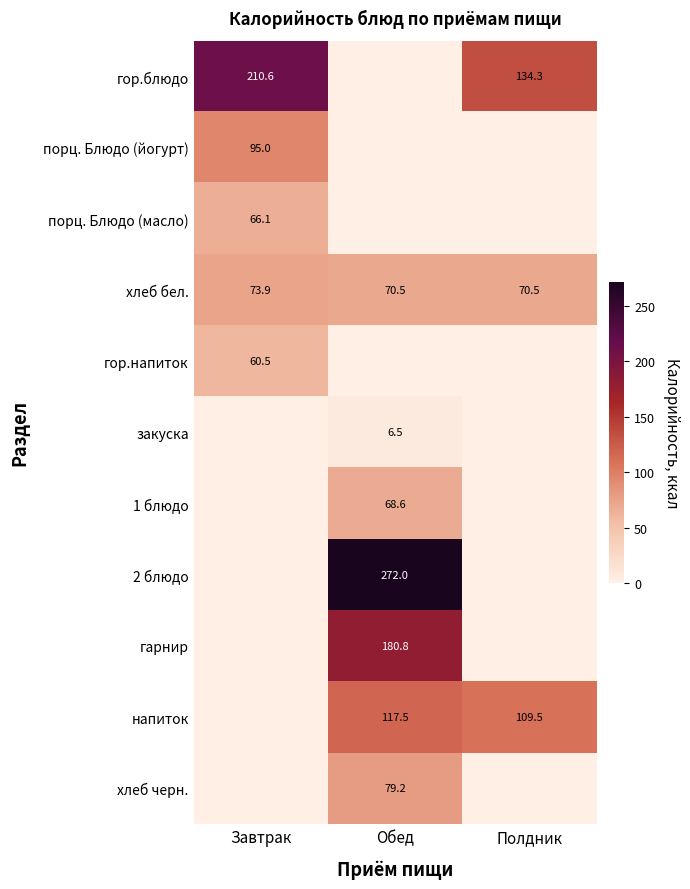

The напиток series shows 150.8 at Полдник. True or false?

False